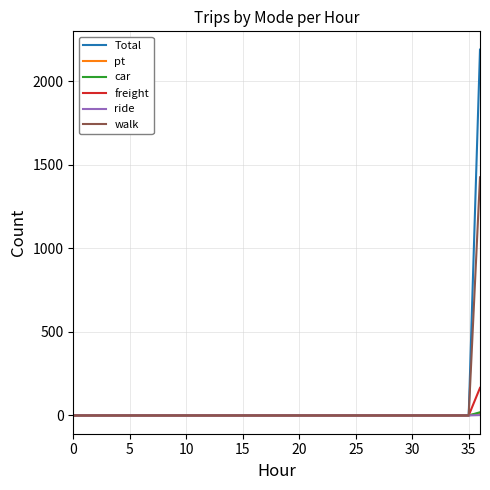

What is the maximum value shown in the chart?

2189